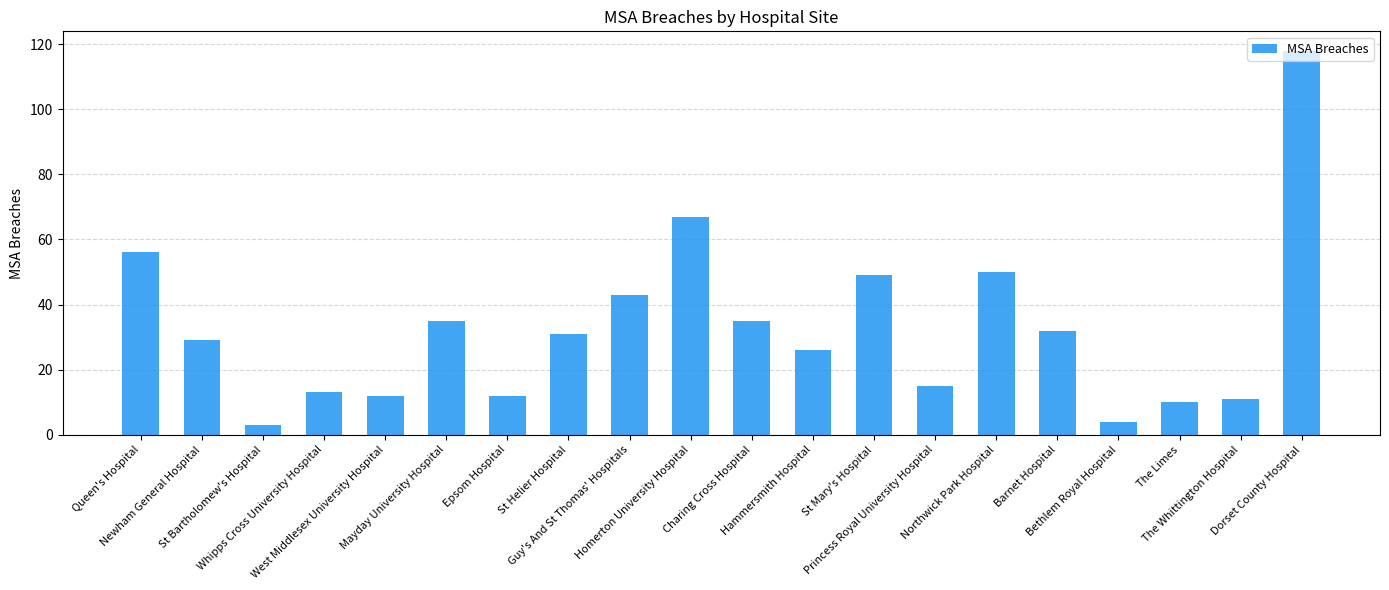

At which category does the chart reach its minimum across all series?

St Bartholomew's Hospital